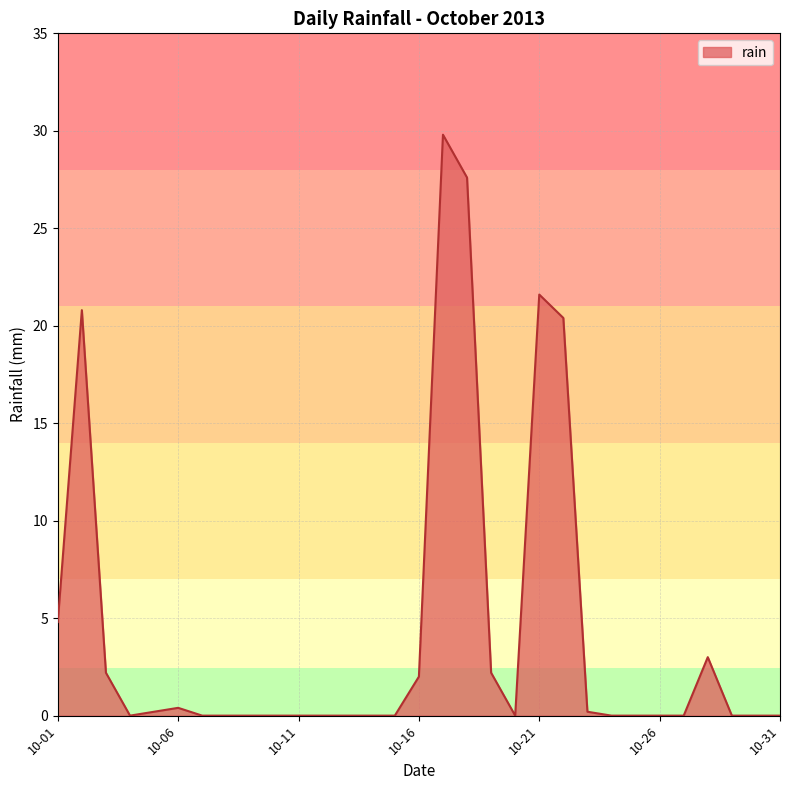

What is the maximum value shown in the chart?

29.8